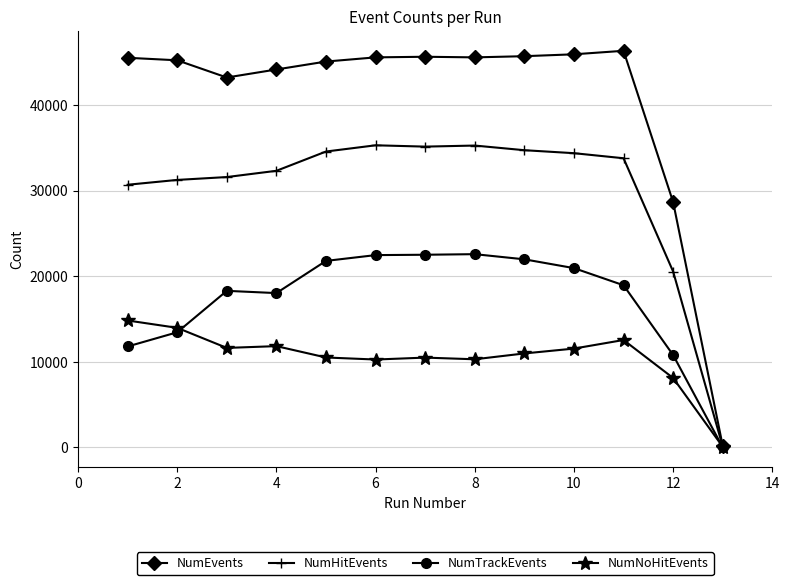

Rank the series by their maximum value, from highest to lowest.

NumEvents, NumHitEvents, NumTrackEvents, NumNoHitEvents